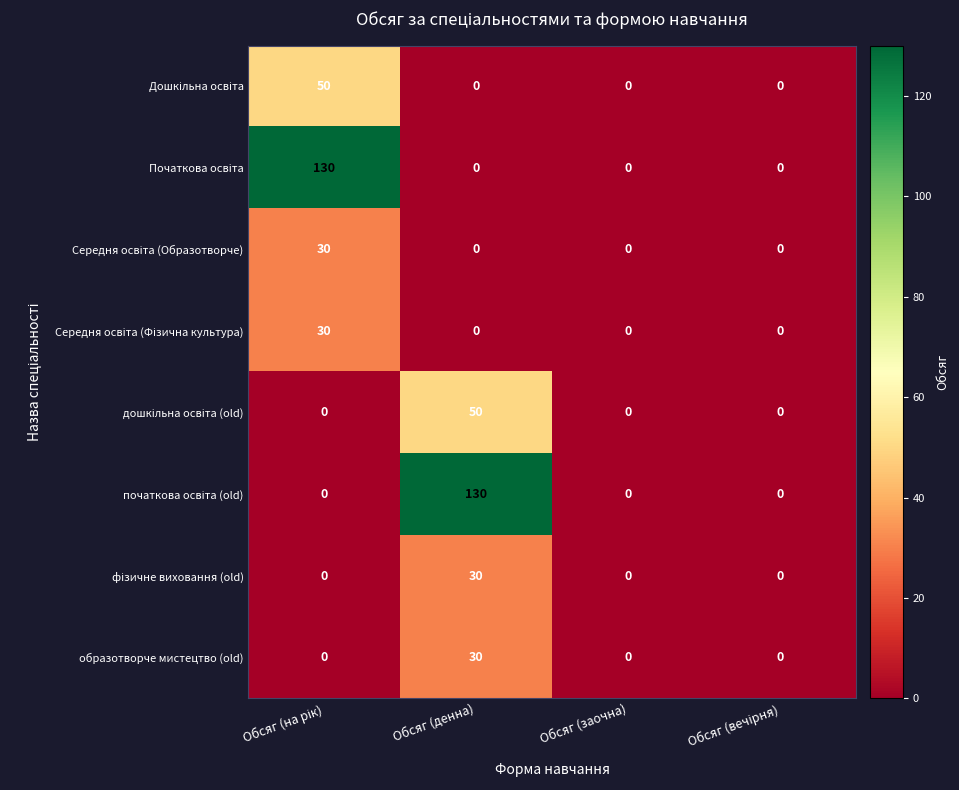

What is the difference between the highest and lowest values at Обсяг (денна)?

130